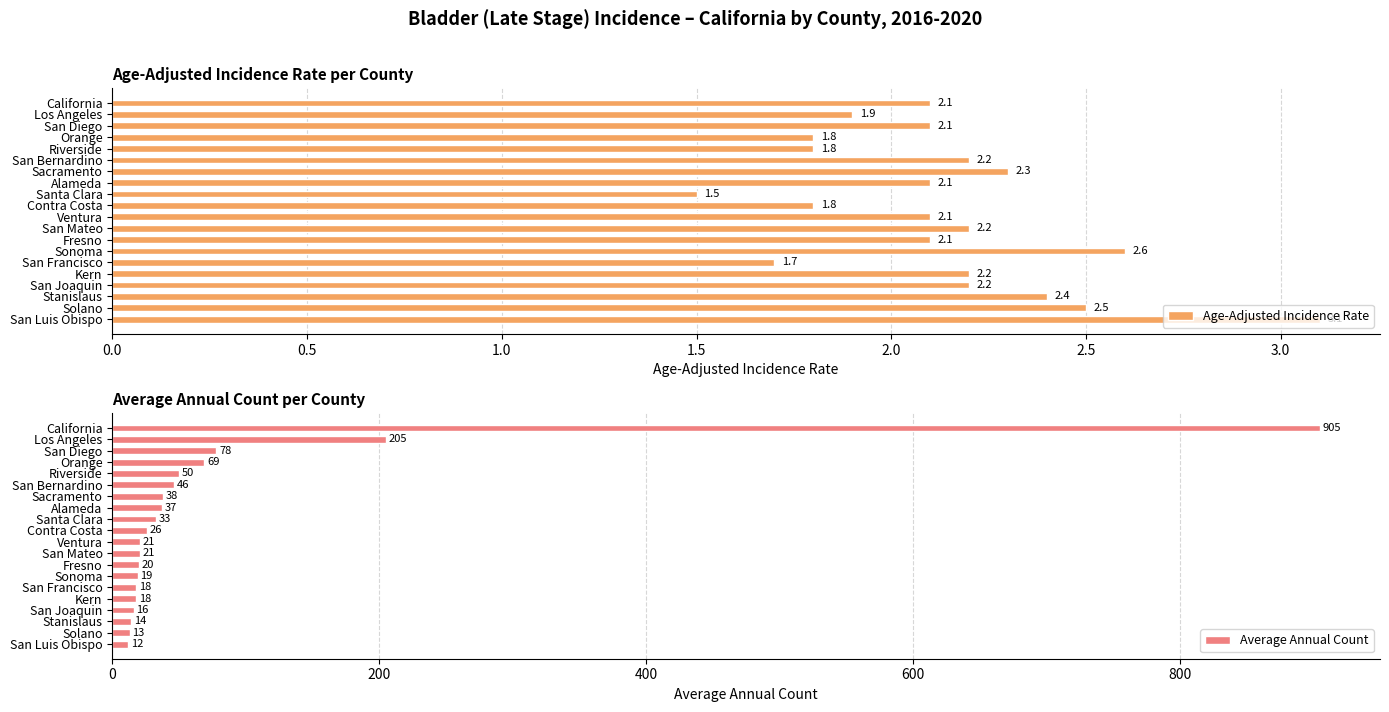

List the series in order of their overall mean, lowest first.

Age-Adjusted Incidence Rate, Average Annual Count